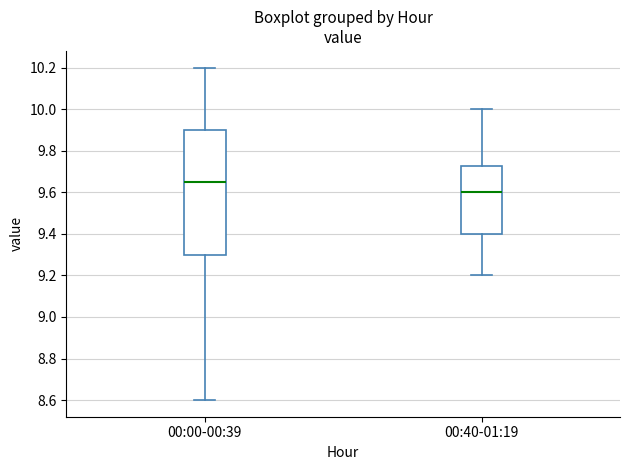

Which box's median line is the lowest?

00:40-01:19